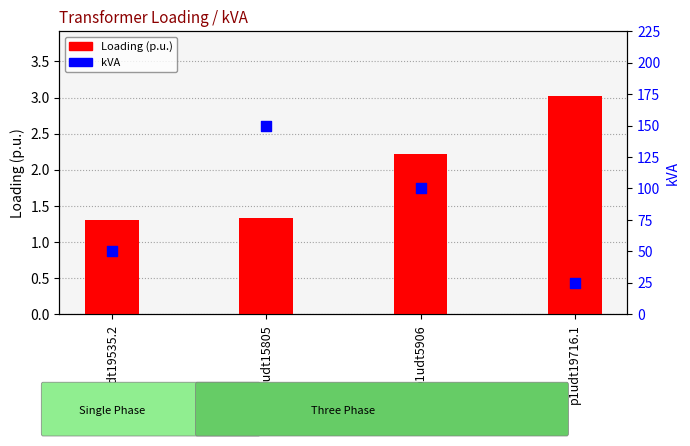

Which series reaches the maximum Y coordinate?

kVA